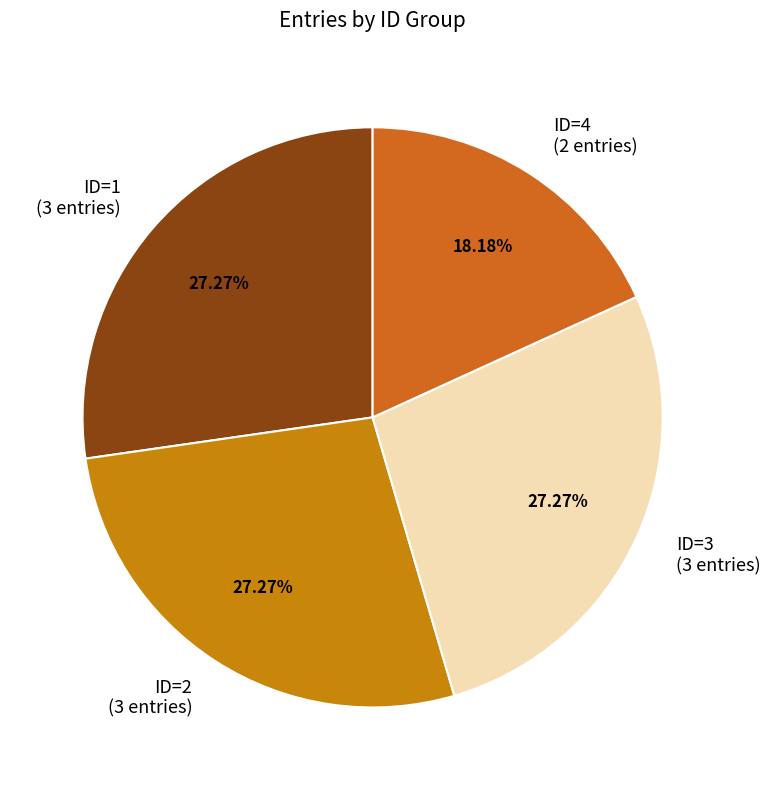

To the nearest percent, what is the difference between the ID=4 and ID=1 slice percentages?

9%